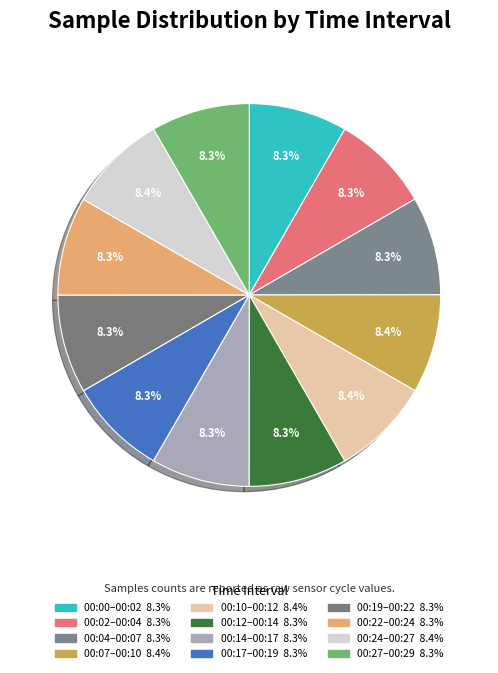

Count the number of slices in the pie.

12